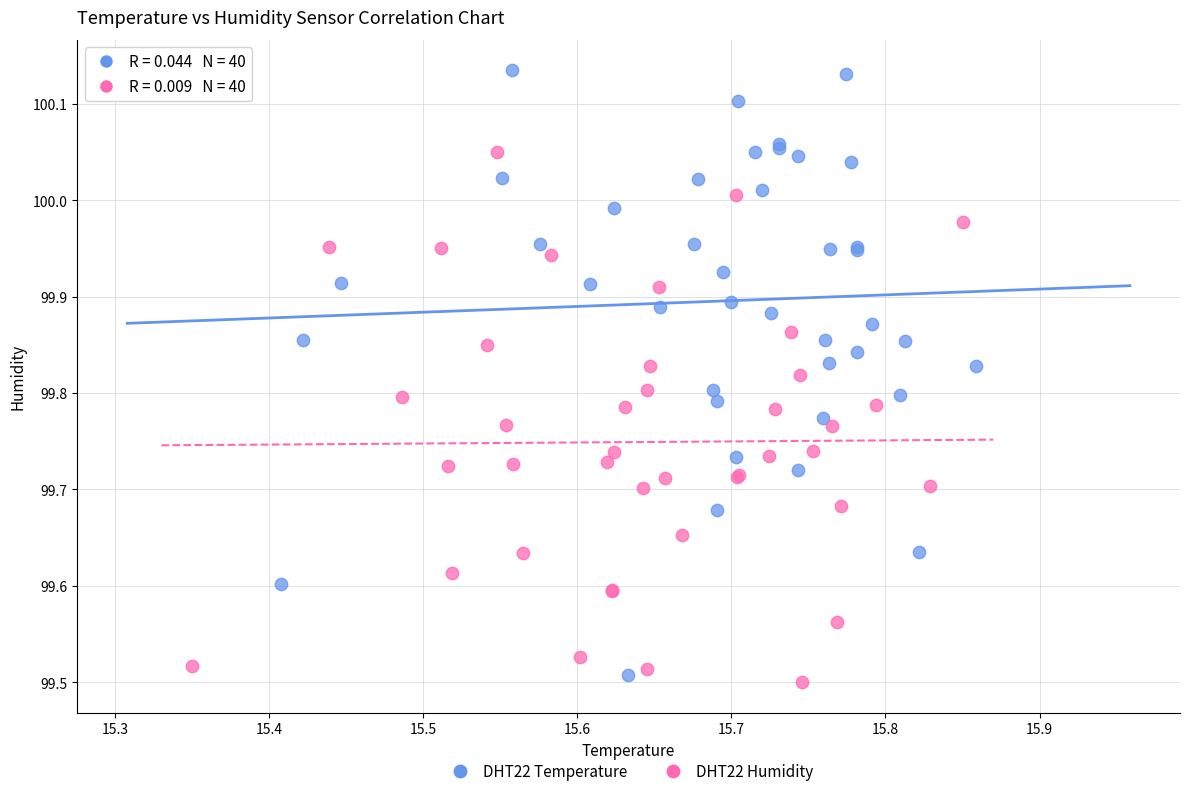

Which series contains the highest Y value?

DHT22 Temperature